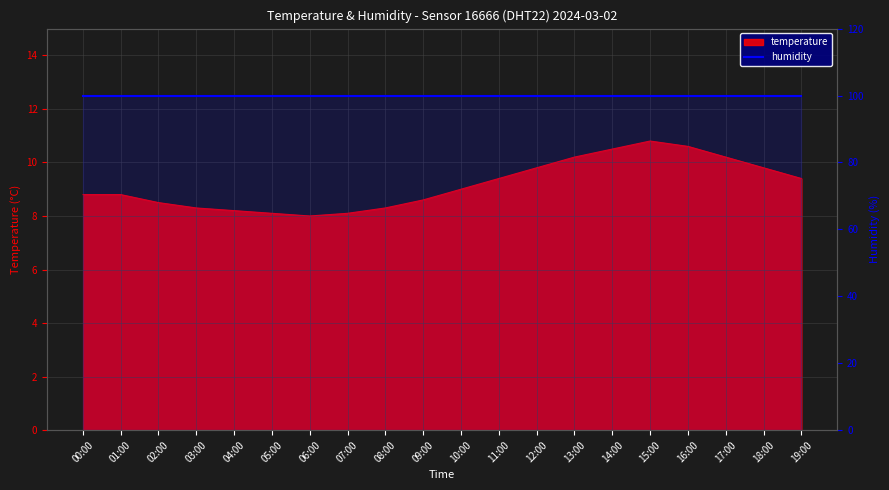

What is the smallest value displayed?

8.0